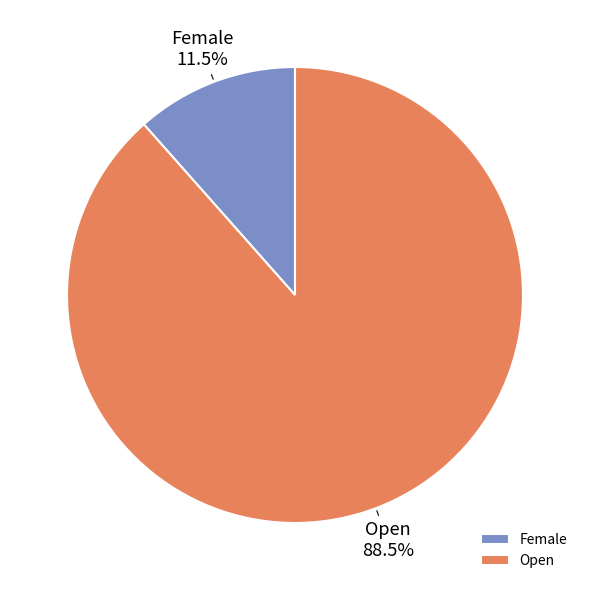

Rank the categories by value from lowest to highest.

Female, Open